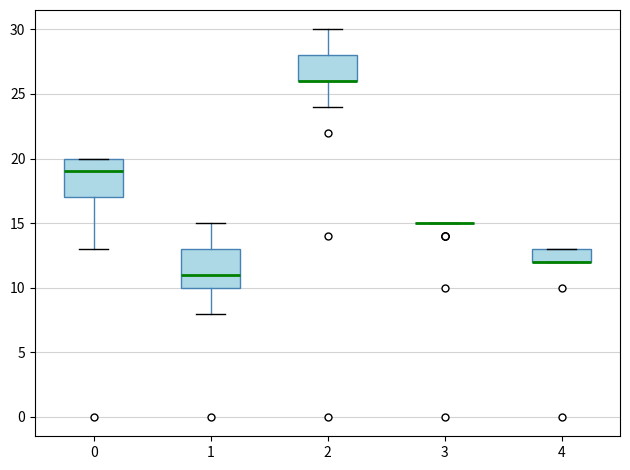

Reading left to right, read every box against the y-axis: the position of its median line, the range the box covers, and the ends of its whiskers. The values are not printed on the chart, so give them approximately, as read against the axis.

0: median 19, box 17 to 20, whiskers 13 to 20
1: median 11, box 10 to 13, whiskers 8 to 15
2: median 26 (drawn on the box's lower edge), box 26 to 28, whiskers 24 to 30
3: box collapsed to a line at 15, whiskers 15 to 15
4: median 12 (drawn on the box's lower edge), box 12 to 13, whiskers 12 to 13